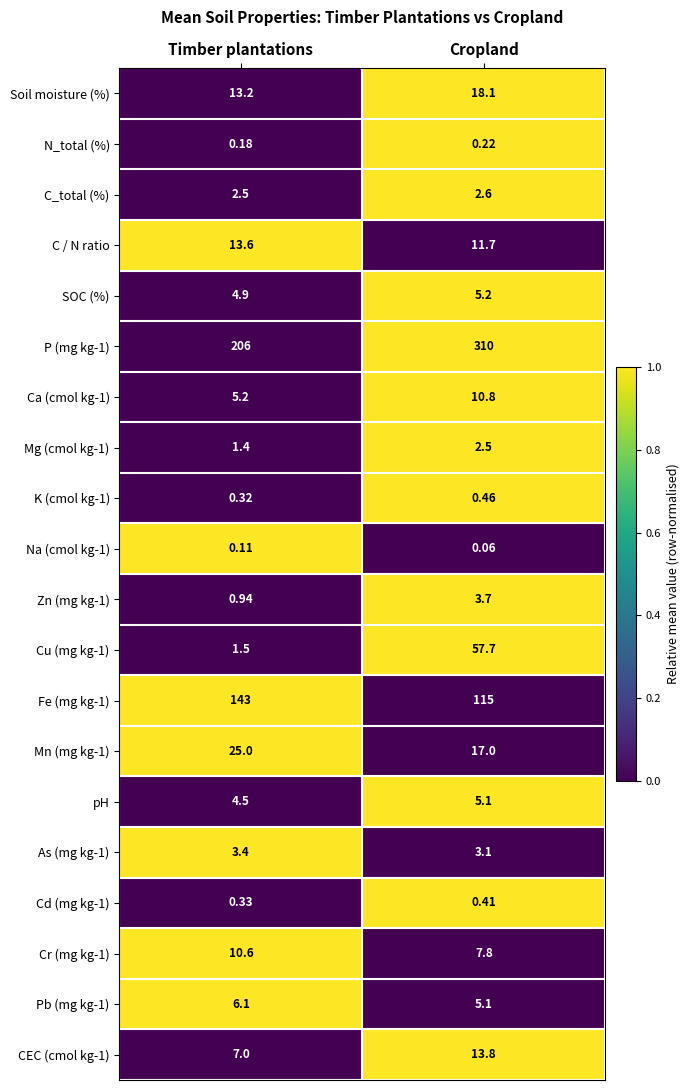

Where is K (cmol kg-1) nearest to the value 0?

Timber plantations